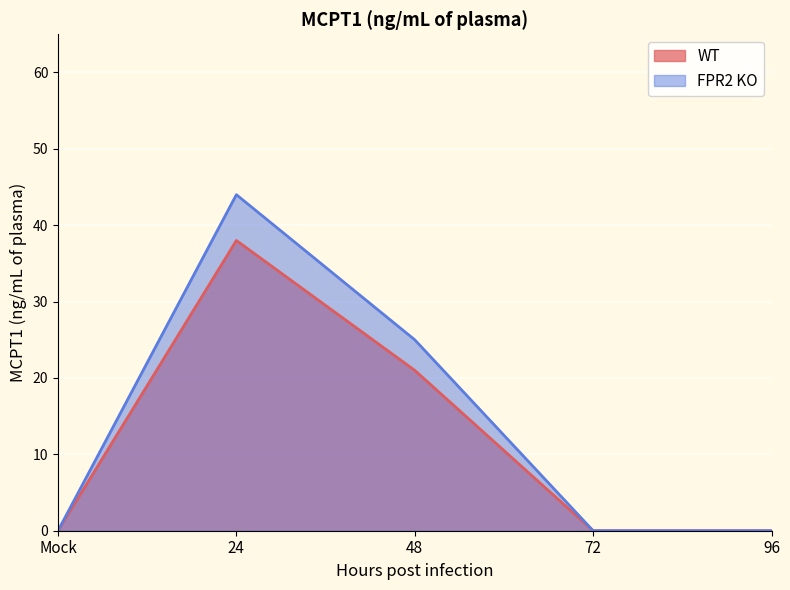

How many data points does each series have?

5